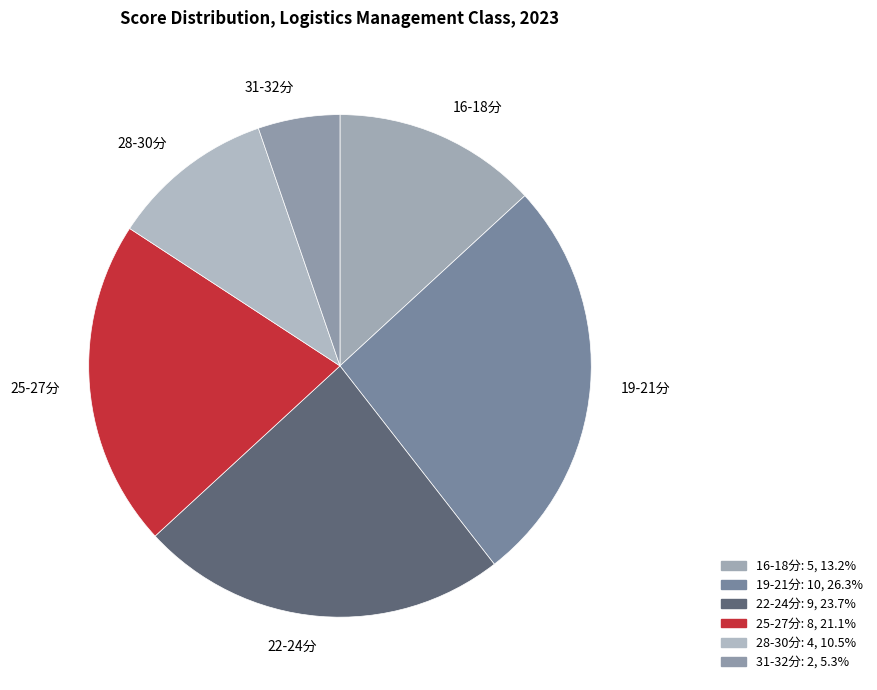

Which slice is the largest?

19-21分